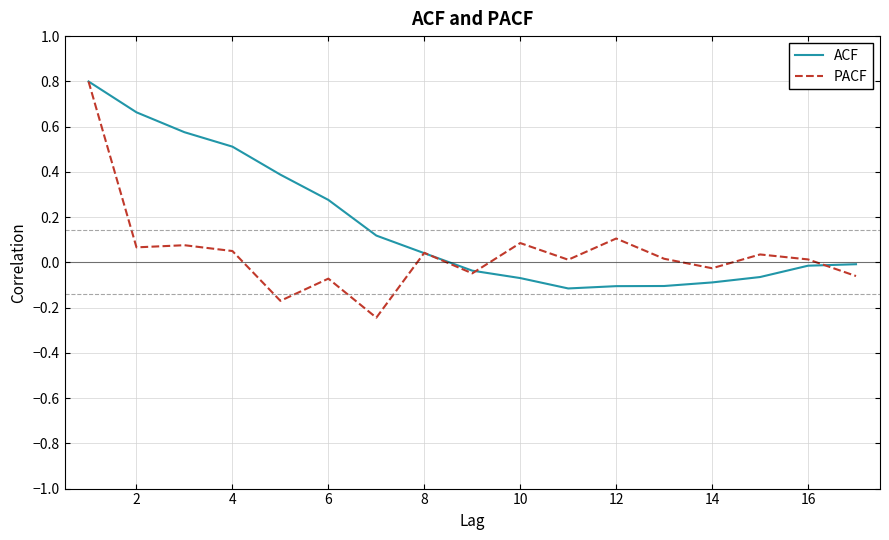

Which series has the widest spread of values?

PACF